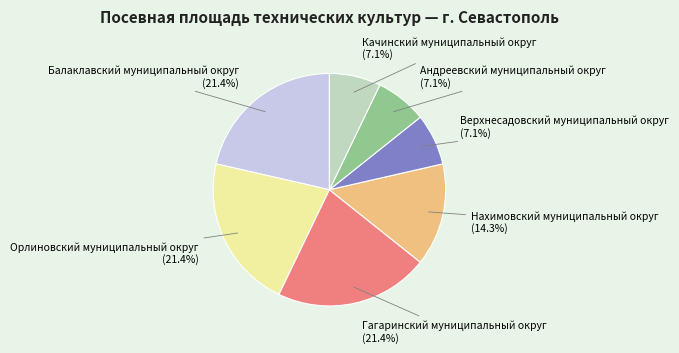

Combined, do Гагаринский муниципальный округ and Нахимовский муниципальный округ account for over 50%?

No